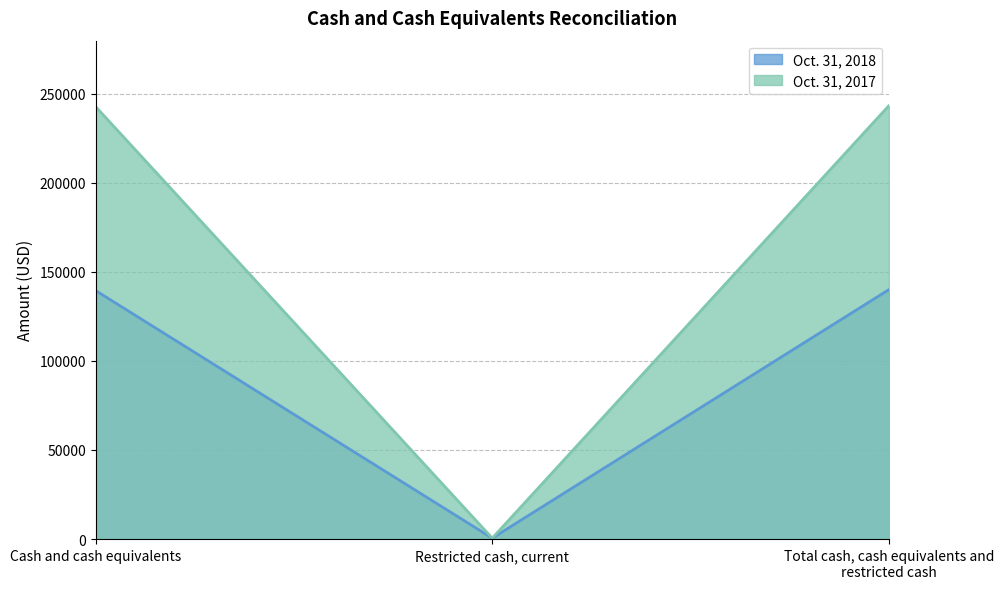

List the labels in order of Oct. 31, 2017 value, smallest first.

Restricted cash, current, Cash and cash equivalents, Total cash, cash equivalents and restricted cash